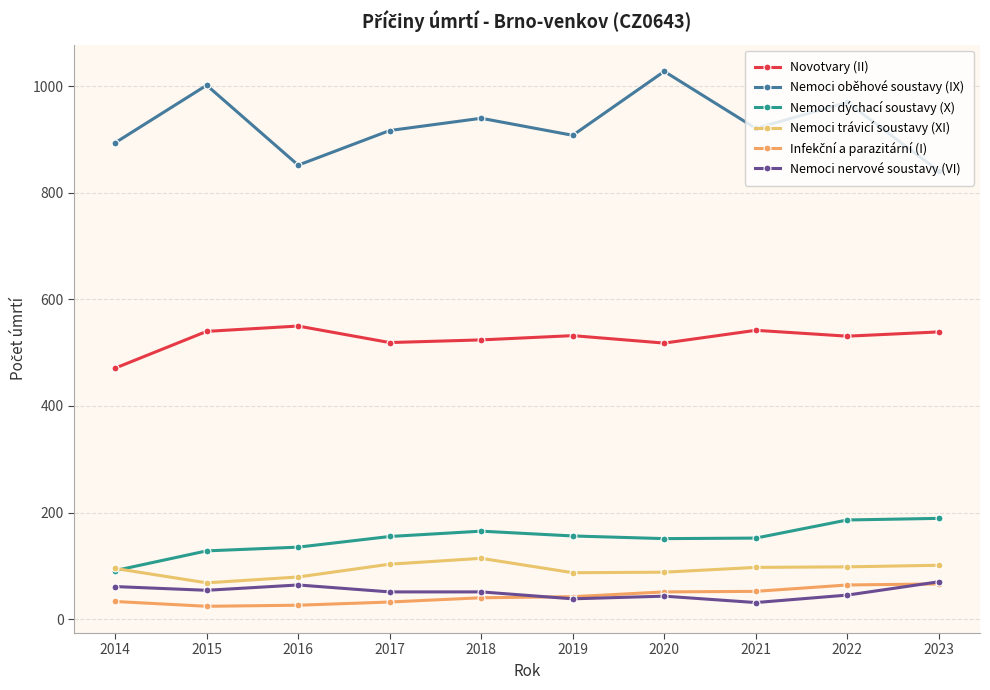

Is the value of Infekční a parazitární (I) at 2023 greater than the value of Nemoci nervové soustavy (VI) at 2023?

No